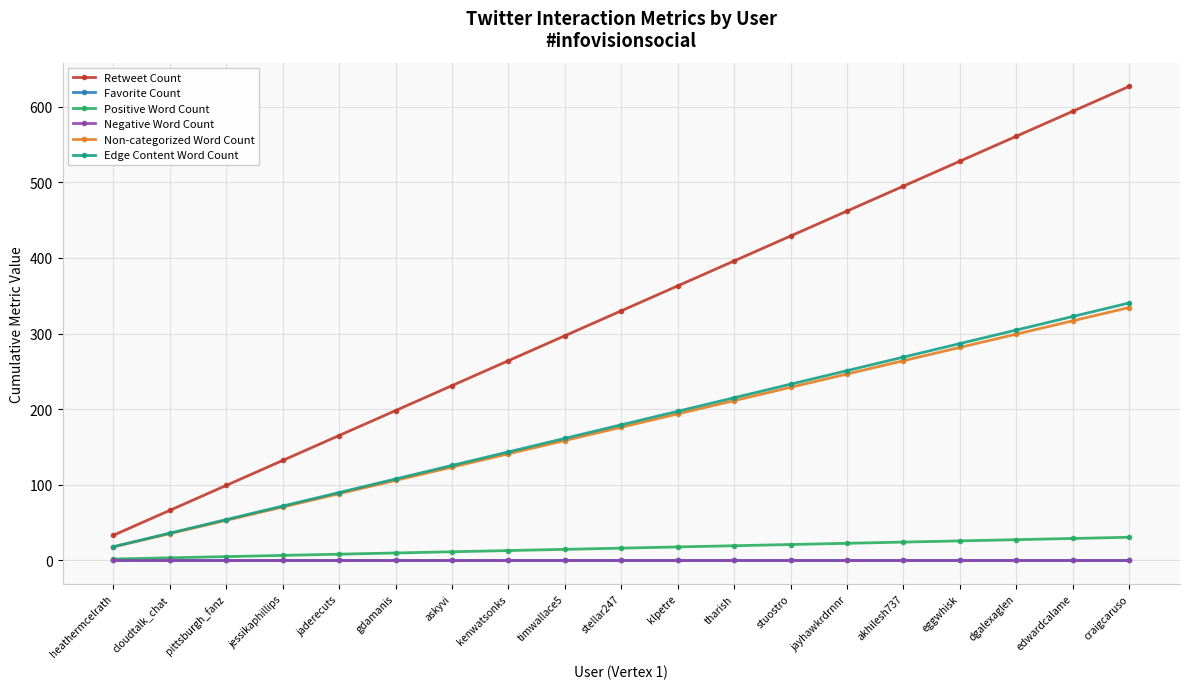

What is the difference between the maximum and minimum values in the Retweet Count series?

594.0